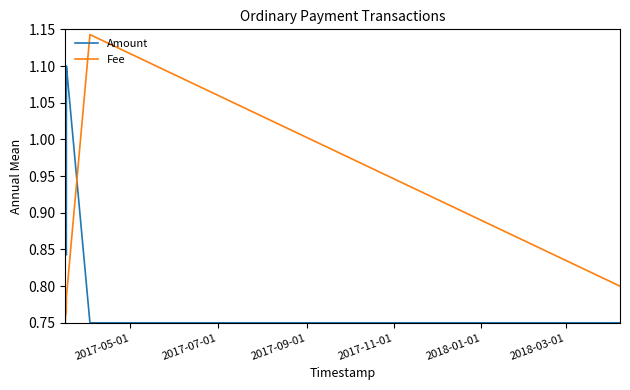

Which series ends up on top after the final intersection of Amount and Fee?

Fee